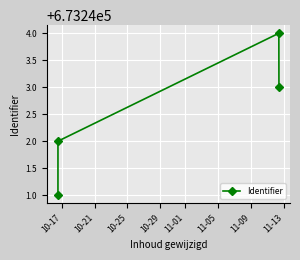

What is the difference between the maximum and minimum values?

3